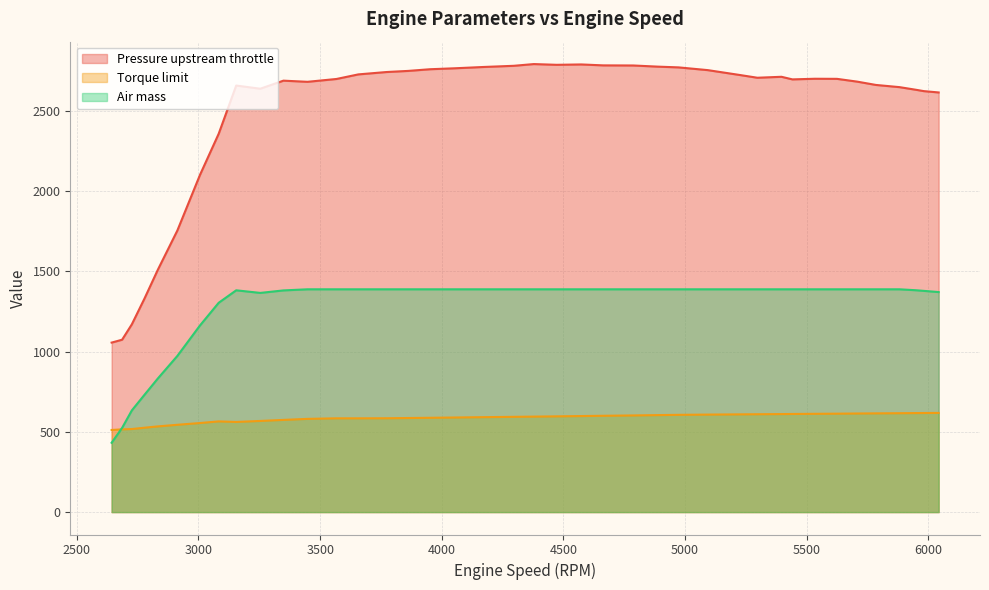

Which series has the widest spread of values?

Pressure upstream throttle